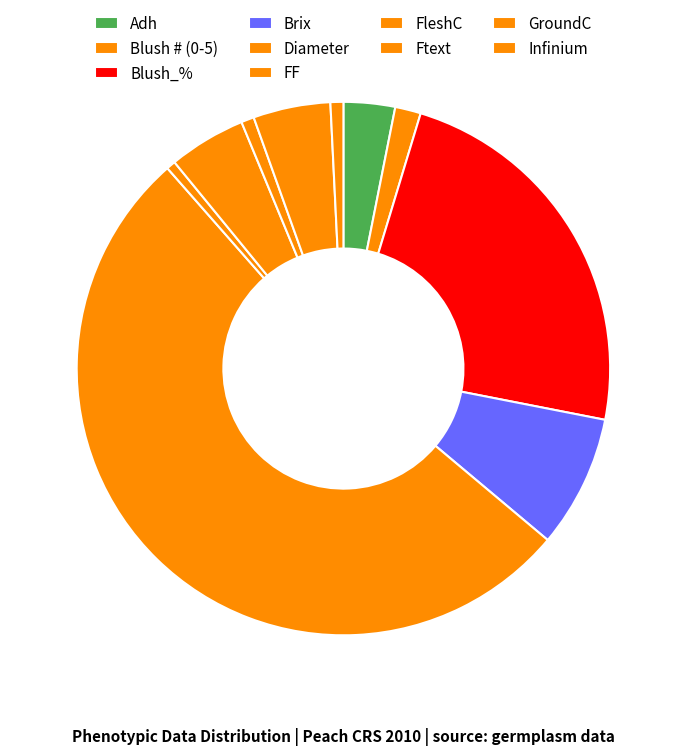

What percentage is the Blush_% slice, to the nearest percent?

23%